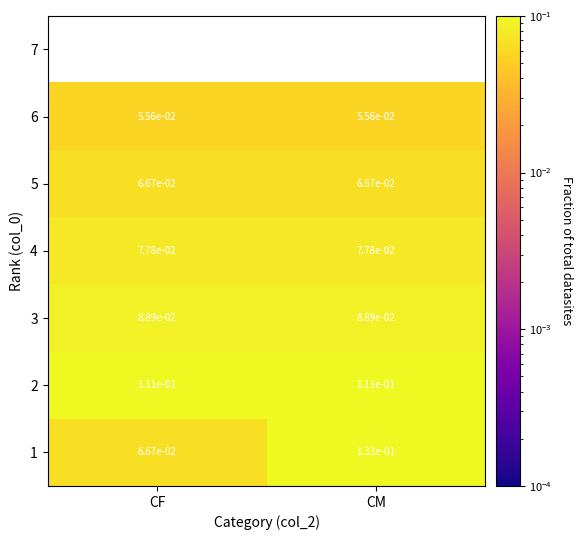

At how many categories does at least one series exceed 0?

2